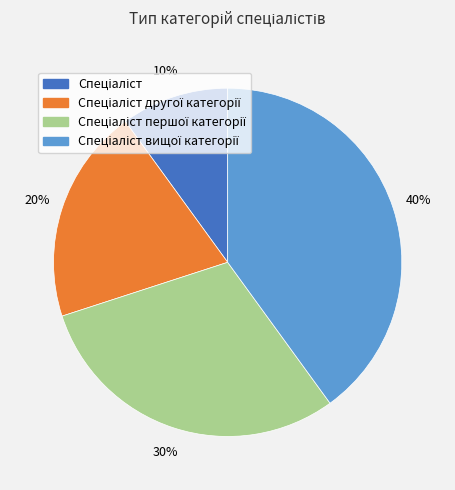

To the nearest percent, what is the average slice percentage?

25%